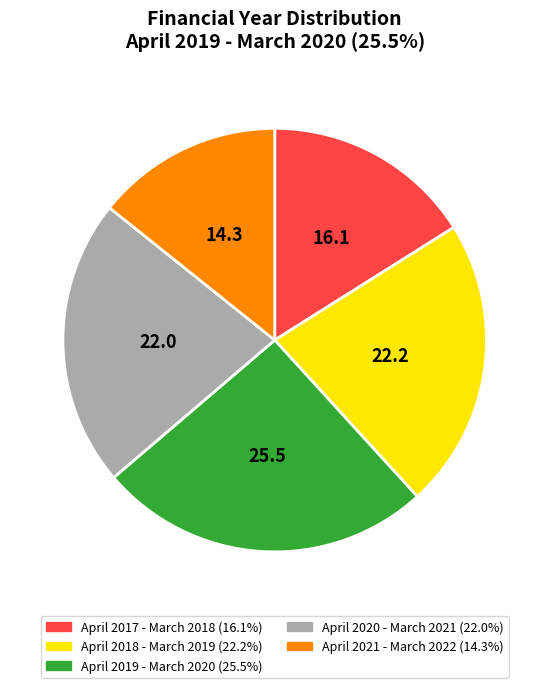

Which slice is the largest?

April 2019 - March 2020